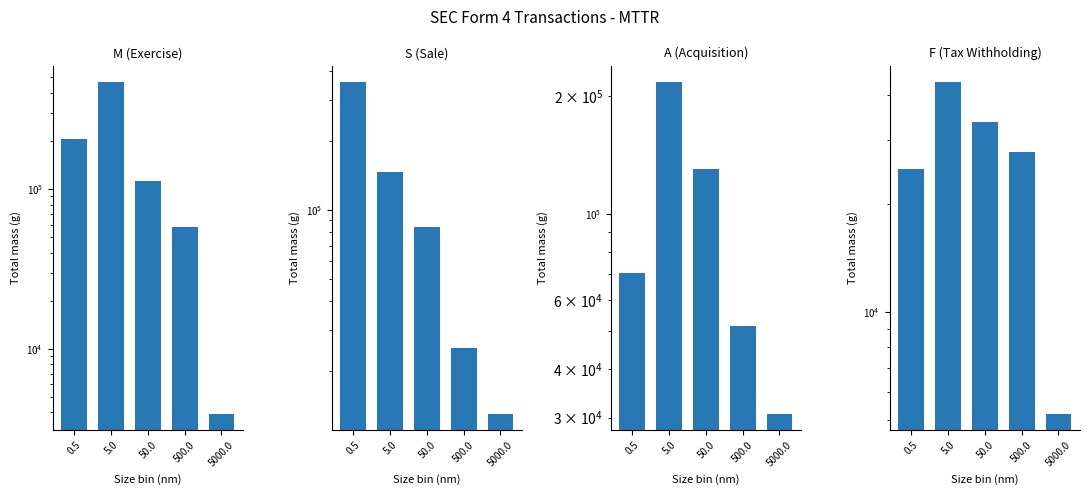

At which category is the sum across all series the highest?

5.0